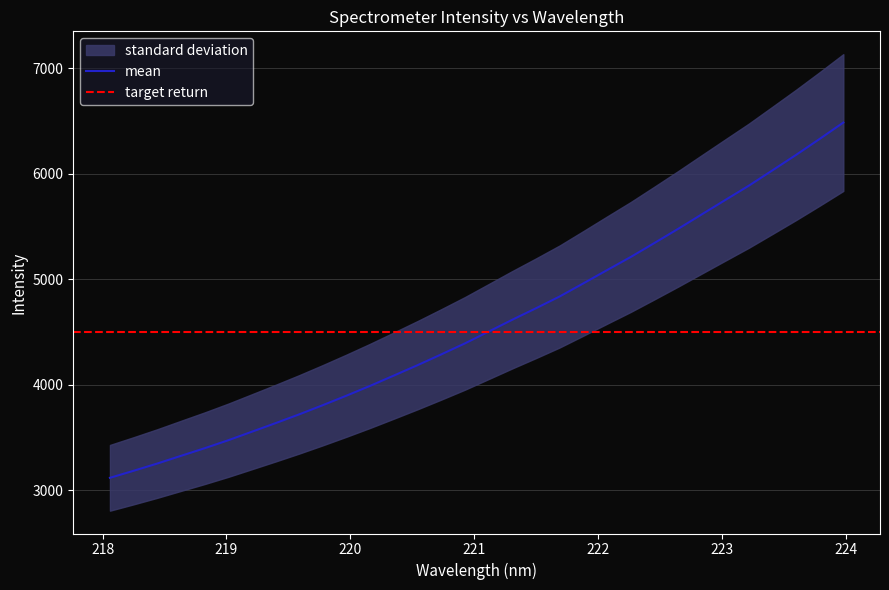

What is the highest value of the mean series?

6487.3